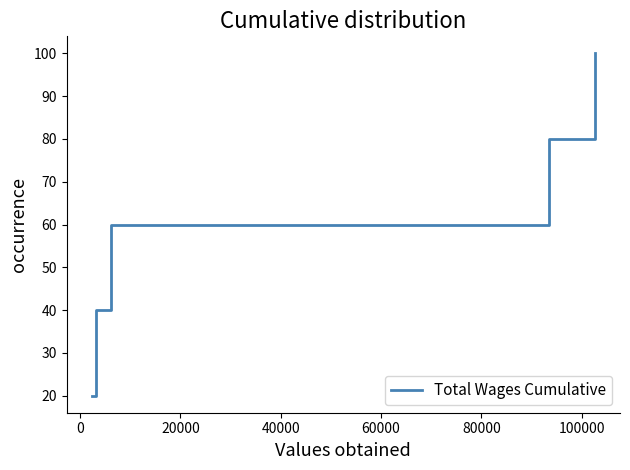

Count the values in the range 40 to 80.

3